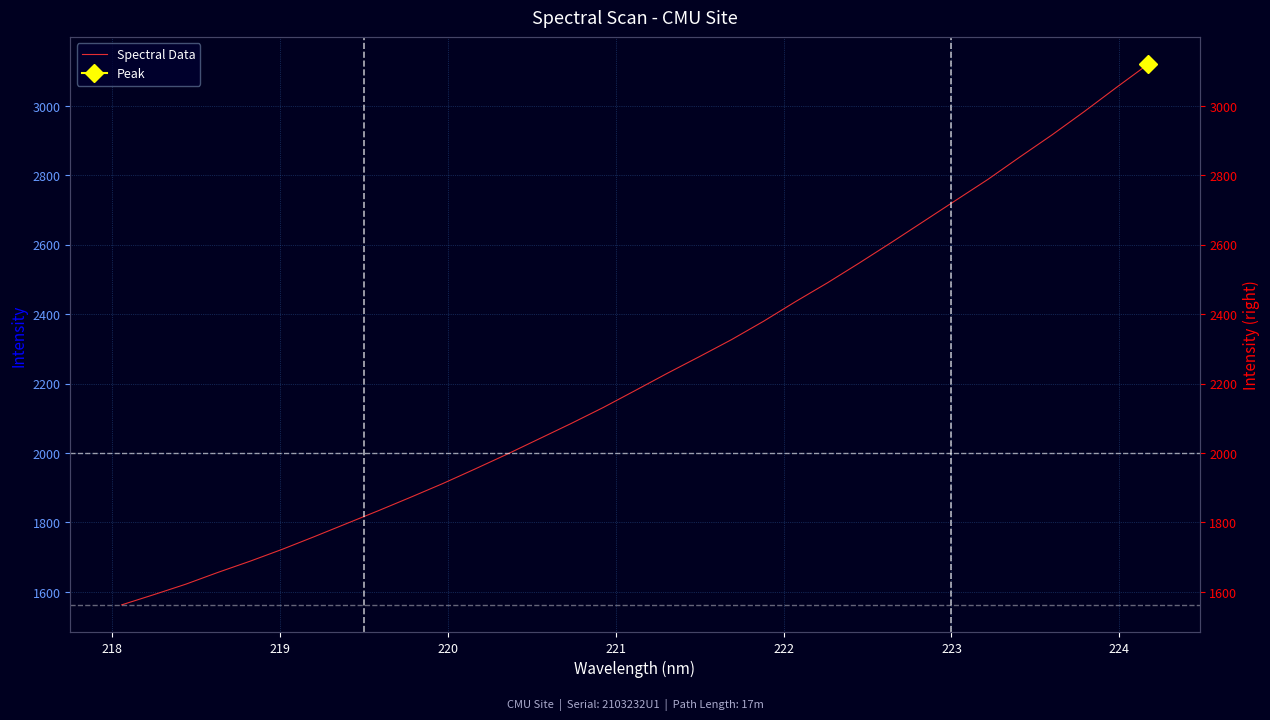

What is the maximum value shown in the chart?

3119.9